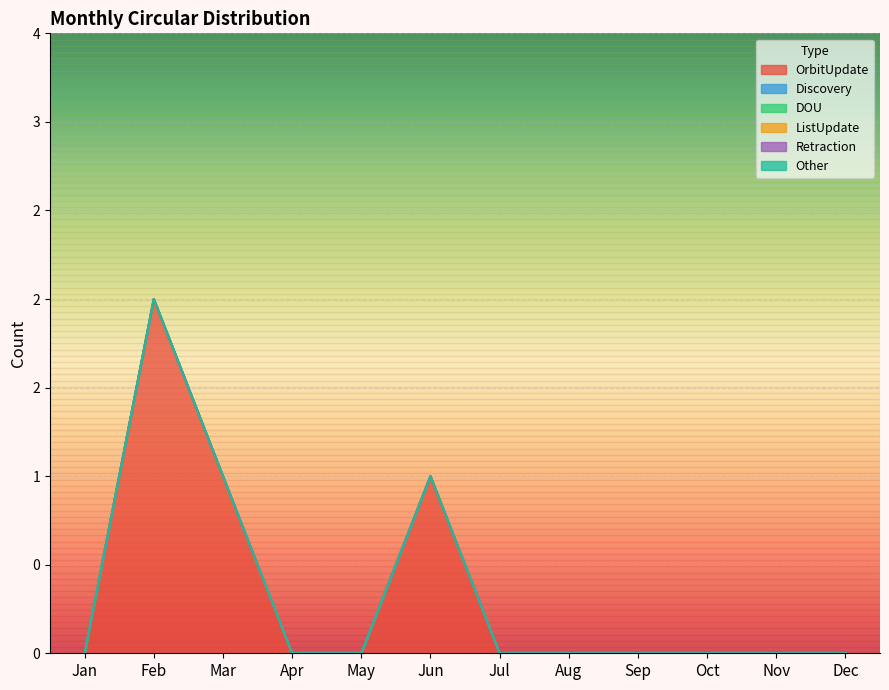

Reading left to right, transcribe all the data shown in this chart.

OrbitUpdate: Jan=0	Feb=2	Mar=1	Apr=0	May=0	Jun=1	Jul=0	Aug=0	Sep=0	Oct=0	Nov=0	Dec=0
Discovery: Jan=0	Feb=0	Mar=0	Apr=0	May=0	Jun=0	Jul=0	Aug=0	Sep=0	Oct=0	Nov=0	Dec=0
DOU: Jan=0	Feb=0	Mar=0	Apr=0	May=0	Jun=0	Jul=0	Aug=0	Sep=0	Oct=0	Nov=0	Dec=0
ListUpdate: Jan=0	Feb=0	Mar=0	Apr=0	May=0	Jun=0	Jul=0	Aug=0	Sep=0	Oct=0	Nov=0	Dec=0
Retraction: Jan=0	Feb=0	Mar=0	Apr=0	May=0	Jun=0	Jul=0	Aug=0	Sep=0	Oct=0	Nov=0	Dec=0
Other: Jan=0	Feb=0	Mar=0	Apr=0	May=0	Jun=0	Jul=0	Aug=0	Sep=0	Oct=0	Nov=0	Dec=0